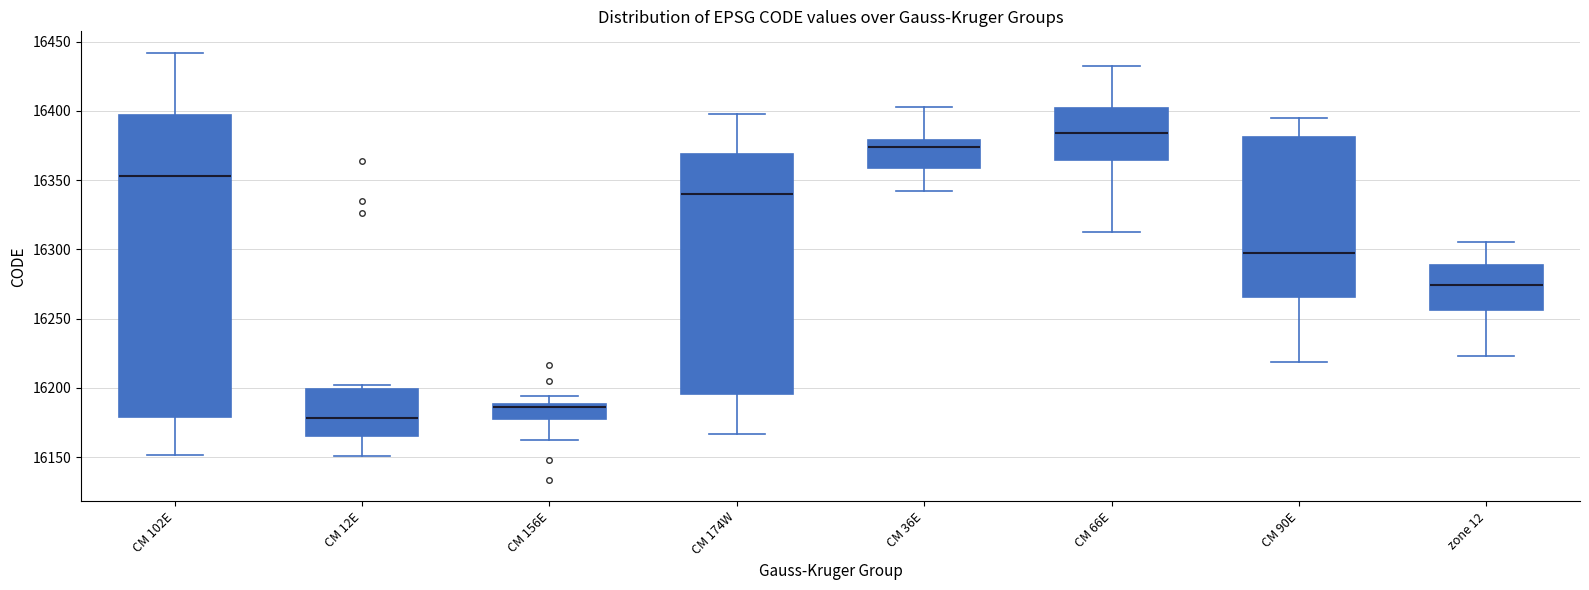

Which box's median line is the lowest?

CM 12E